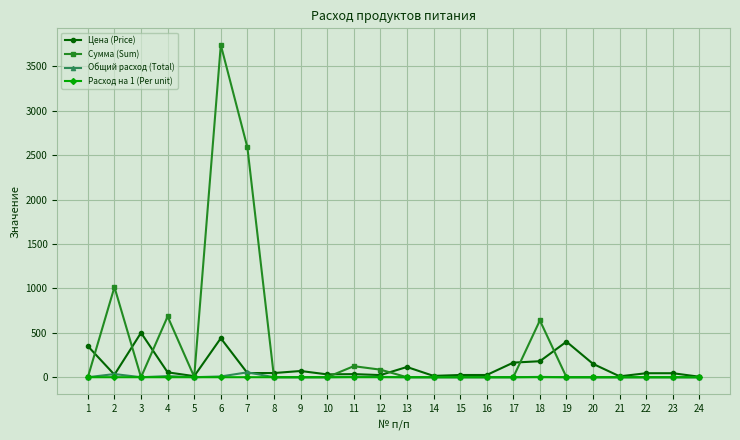

What is the total value across all series at 13?

115.0